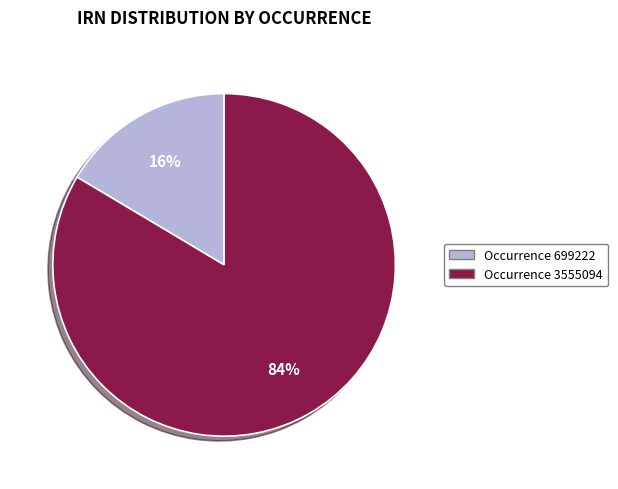

Is there a majority slice in this chart?

Yes